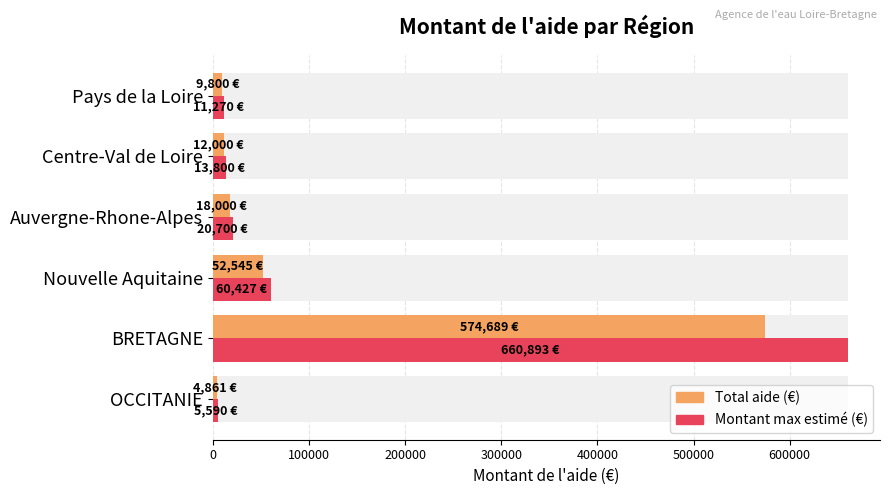

Which series changed the most between BRETAGNE and Centre-Val de Loire?

Montant max estimé (€)